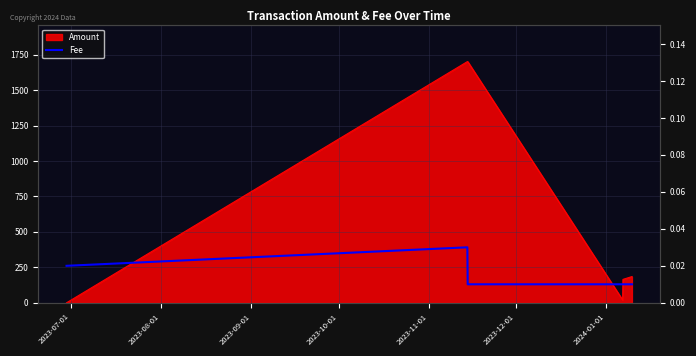

Count the values in the range 0 to 1.

6